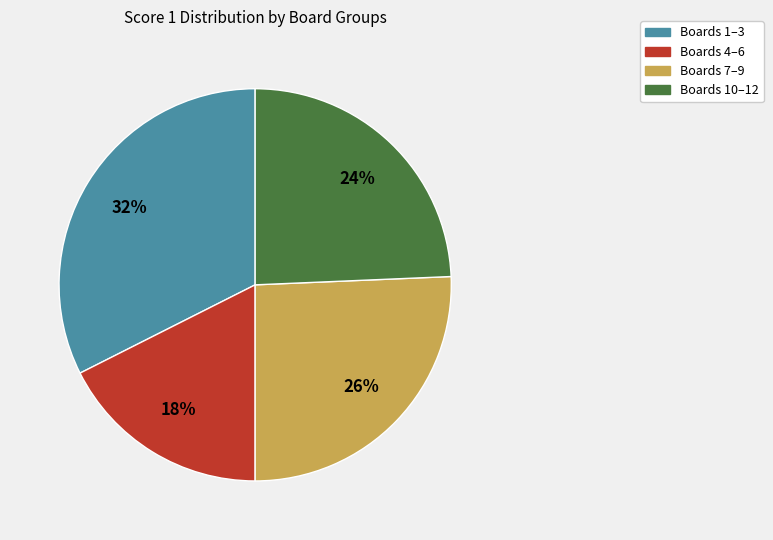

Does any single category account for the majority?

No